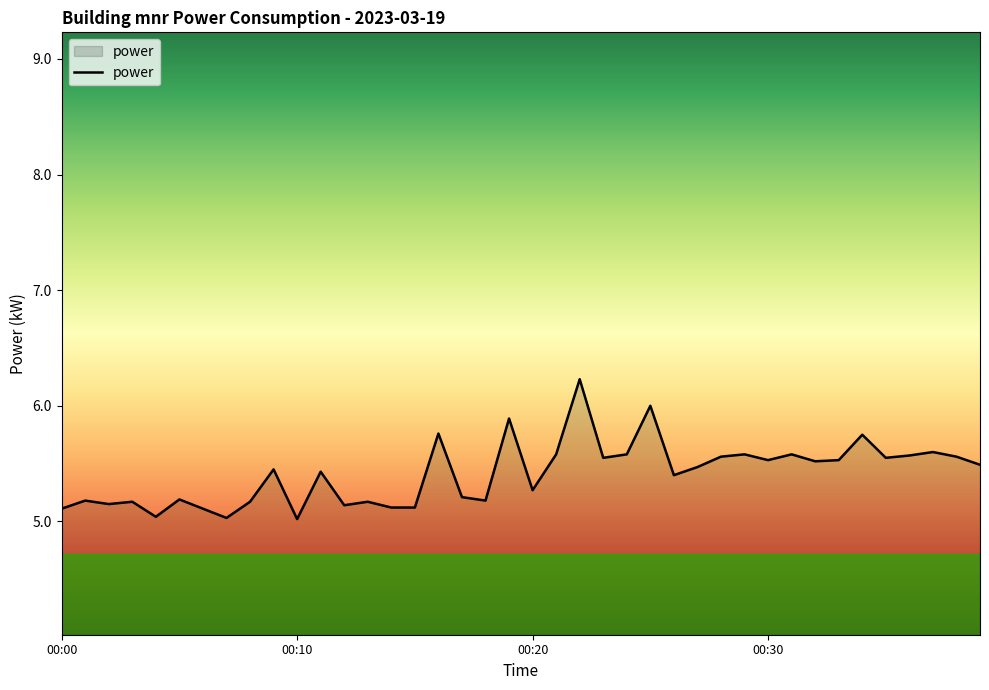

What is the greatest value displayed?

6.2